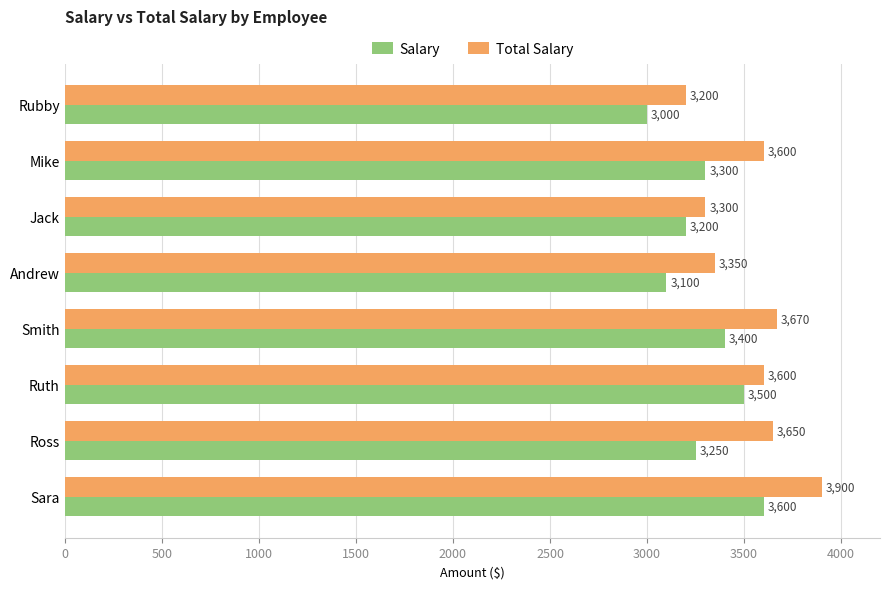

Which series has the widest spread of values?

Total Salary